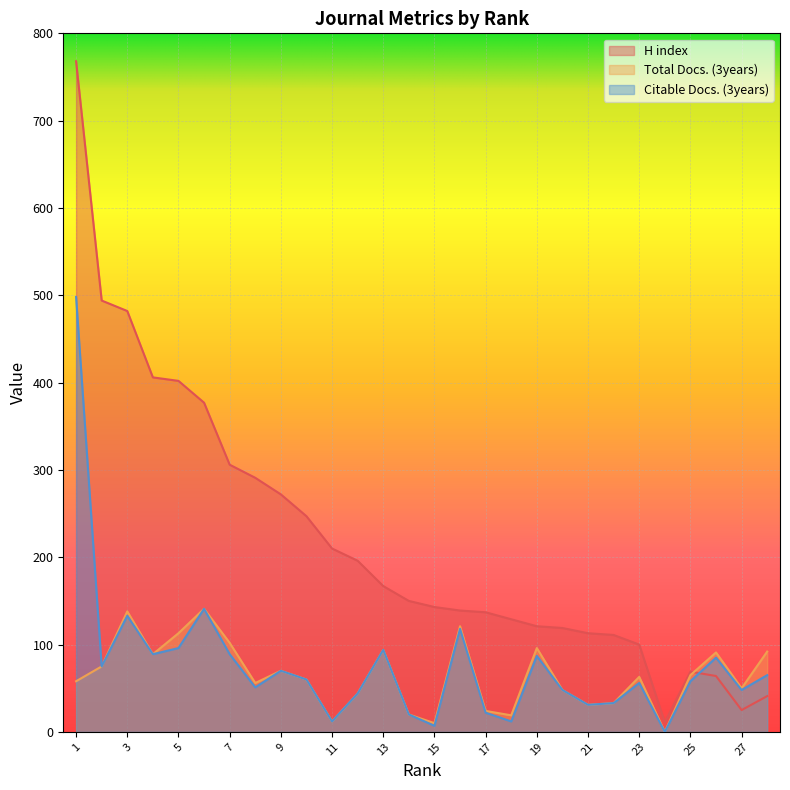

Between 6 and 11, which is larger?

6